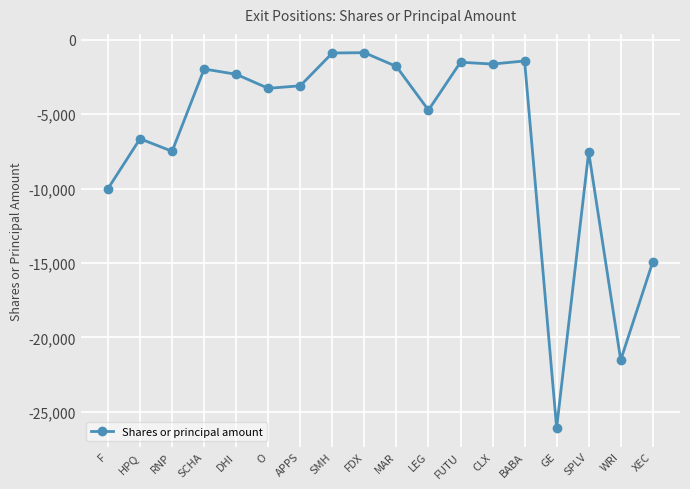

Does the chart display data point markers on the line(s)?

Yes